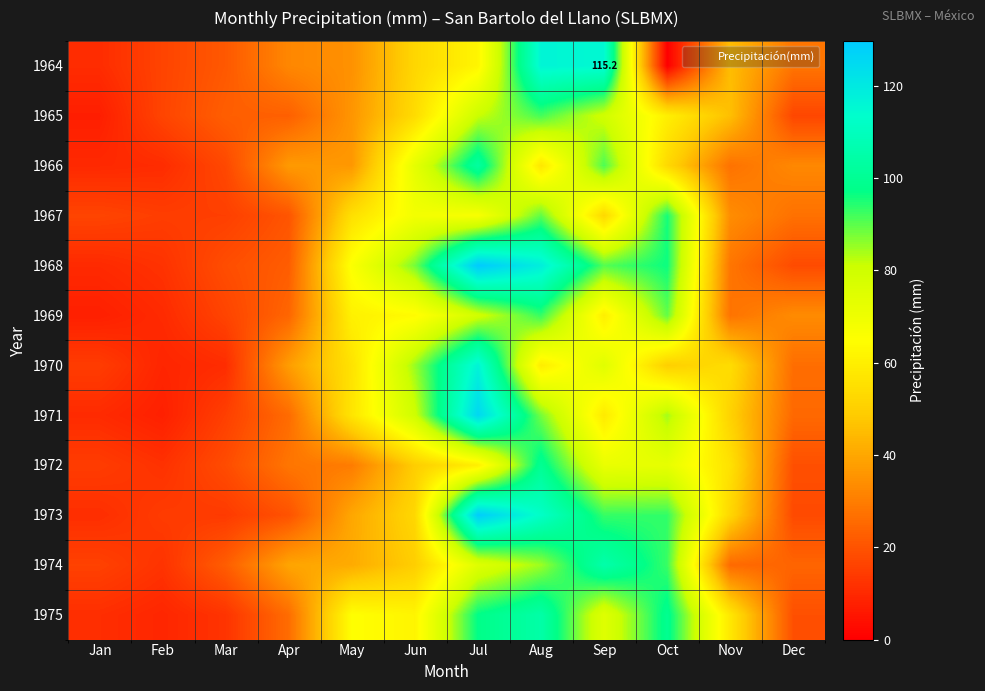

True or false: 1968 has a value of 25.2 at Mar.

False